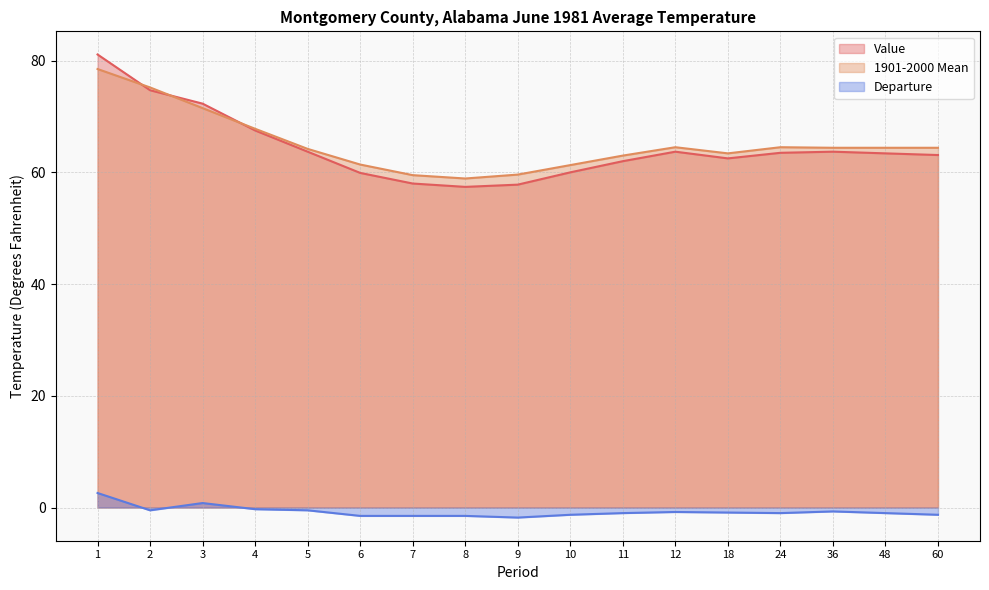

After their last crossing, which series has the higher values: Value or 1901-2000 Mean?

1901-2000 Mean